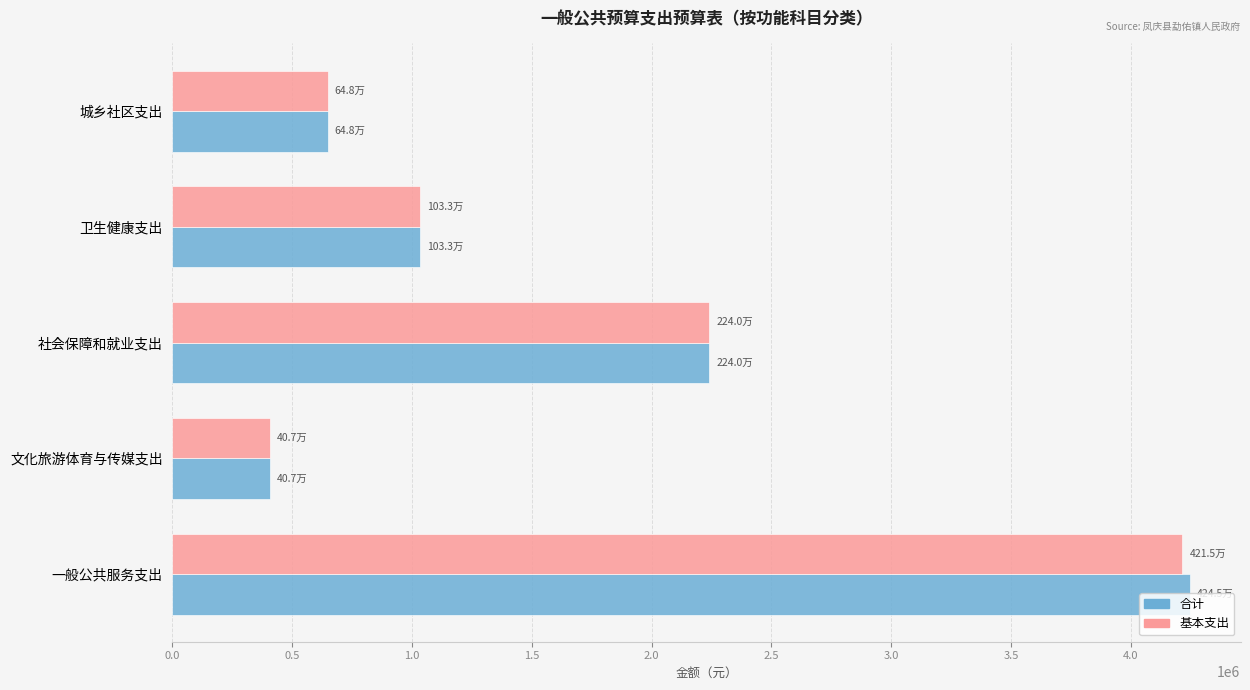

Which series has the largest range (max minus min)?

合计